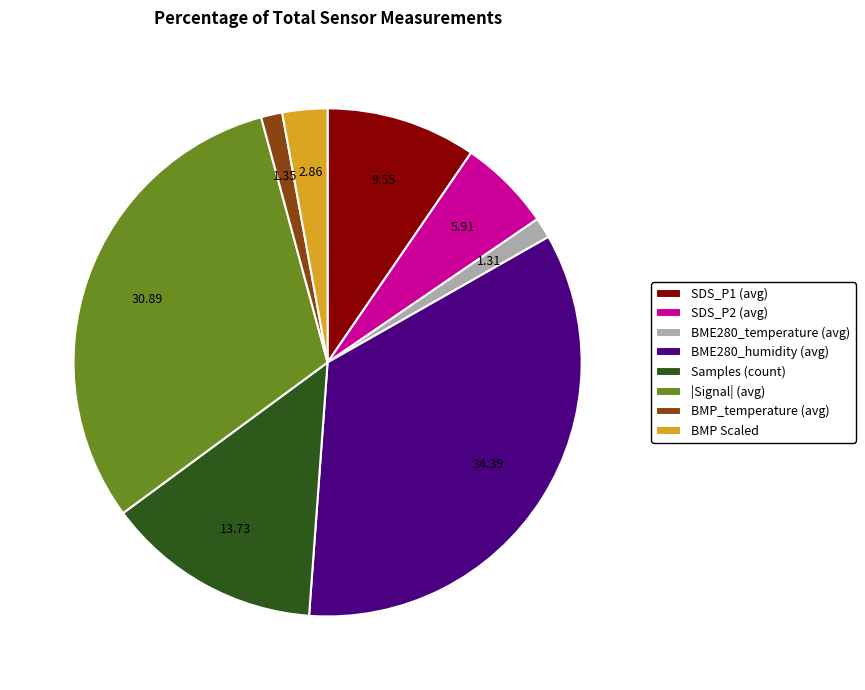

Does any single category account for the majority?

No